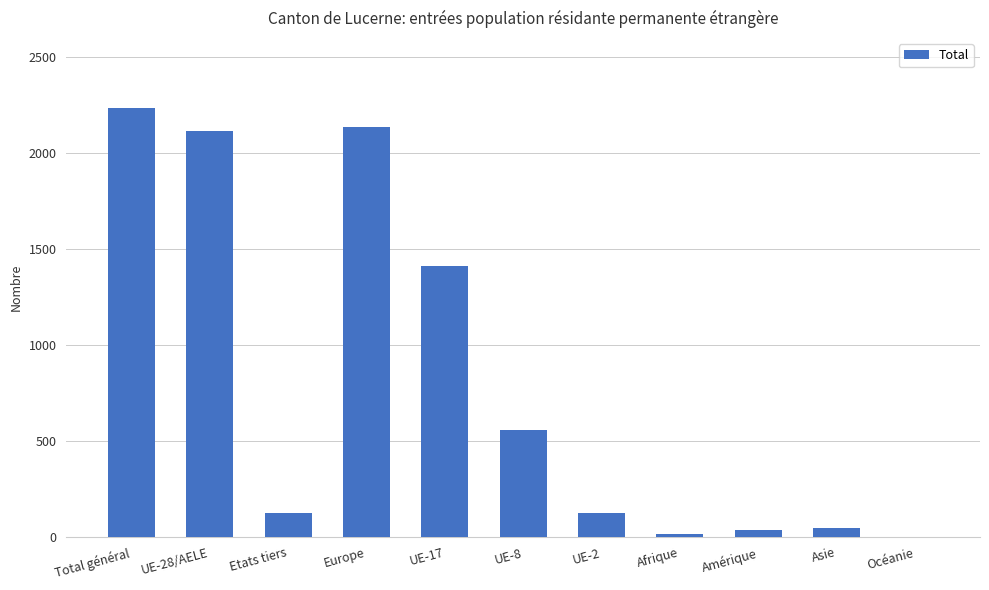

Read the value at UE-28/AELE, to the nearest 50.

2100